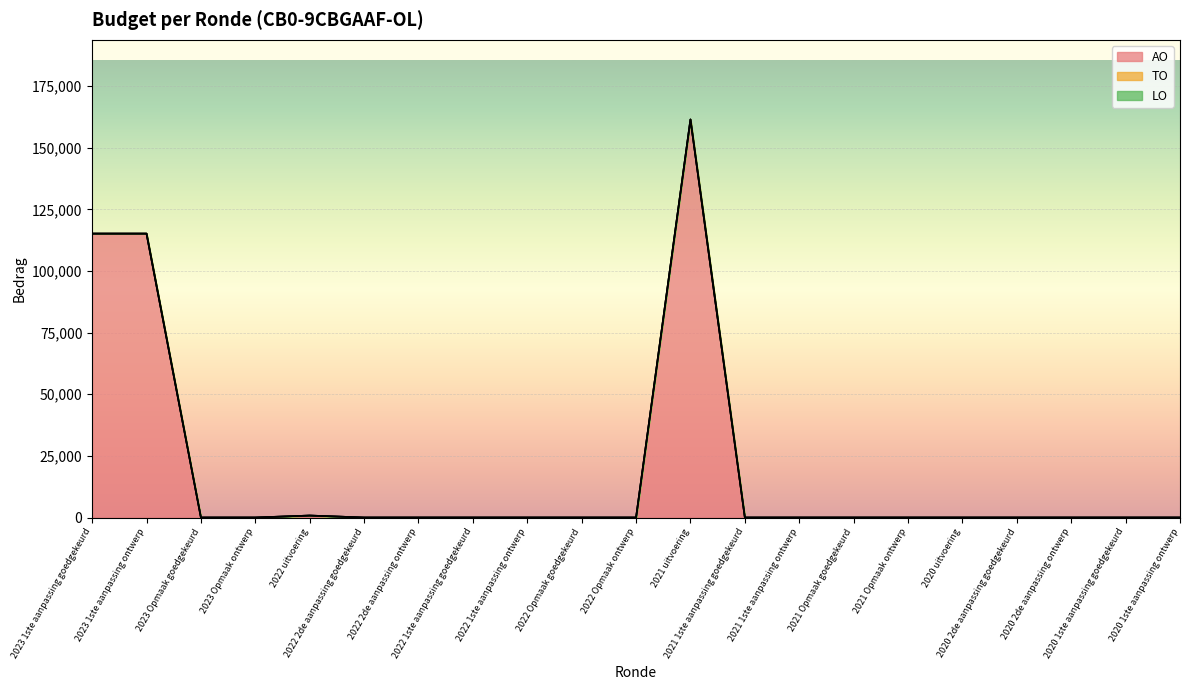

What is the label of the 20th point from the right?

2023 1ste aanpassing ontwerp